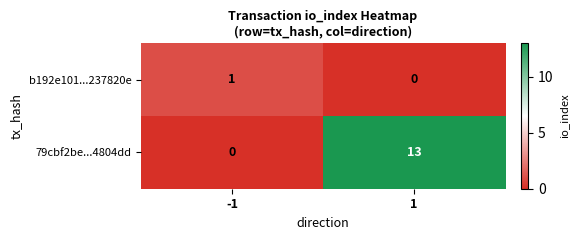

Count the number of categories in the chart.

2